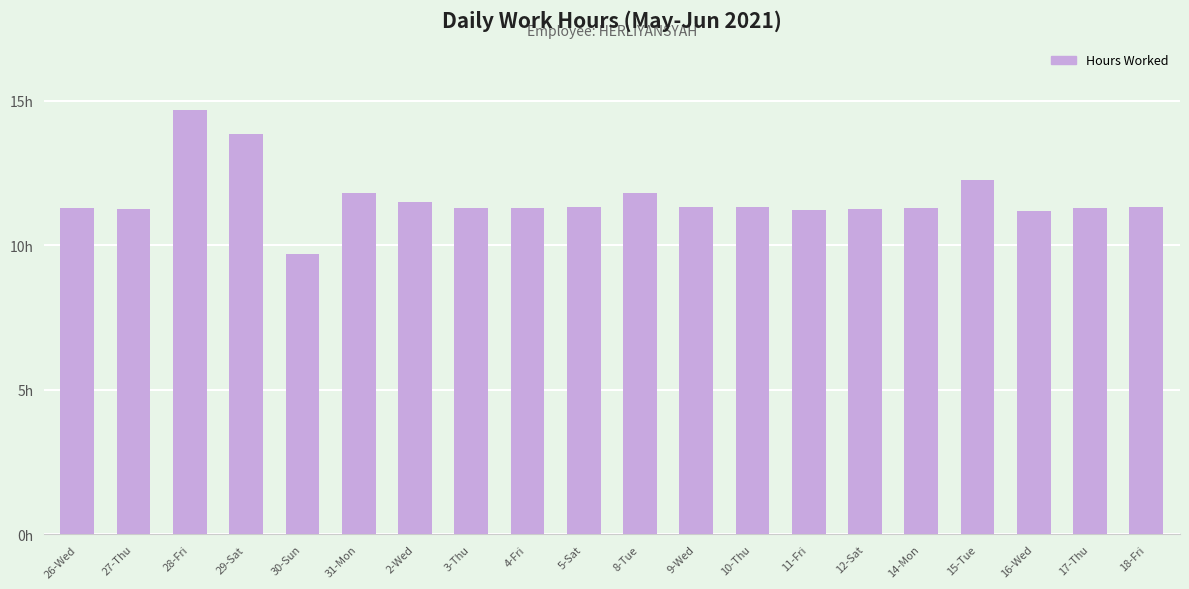

What position from the right is 27-Thu?

19